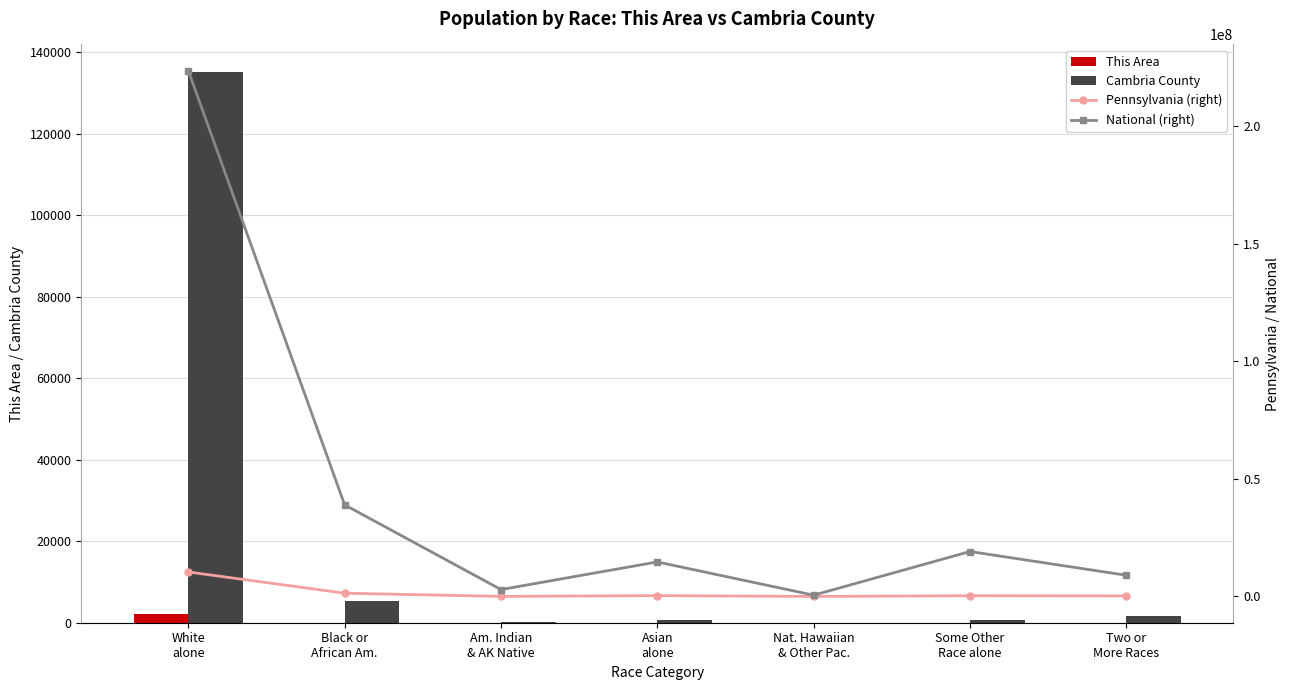

What is the label of the 3rd bar from the right?

Nat. Hawaiian
& Other Pac.